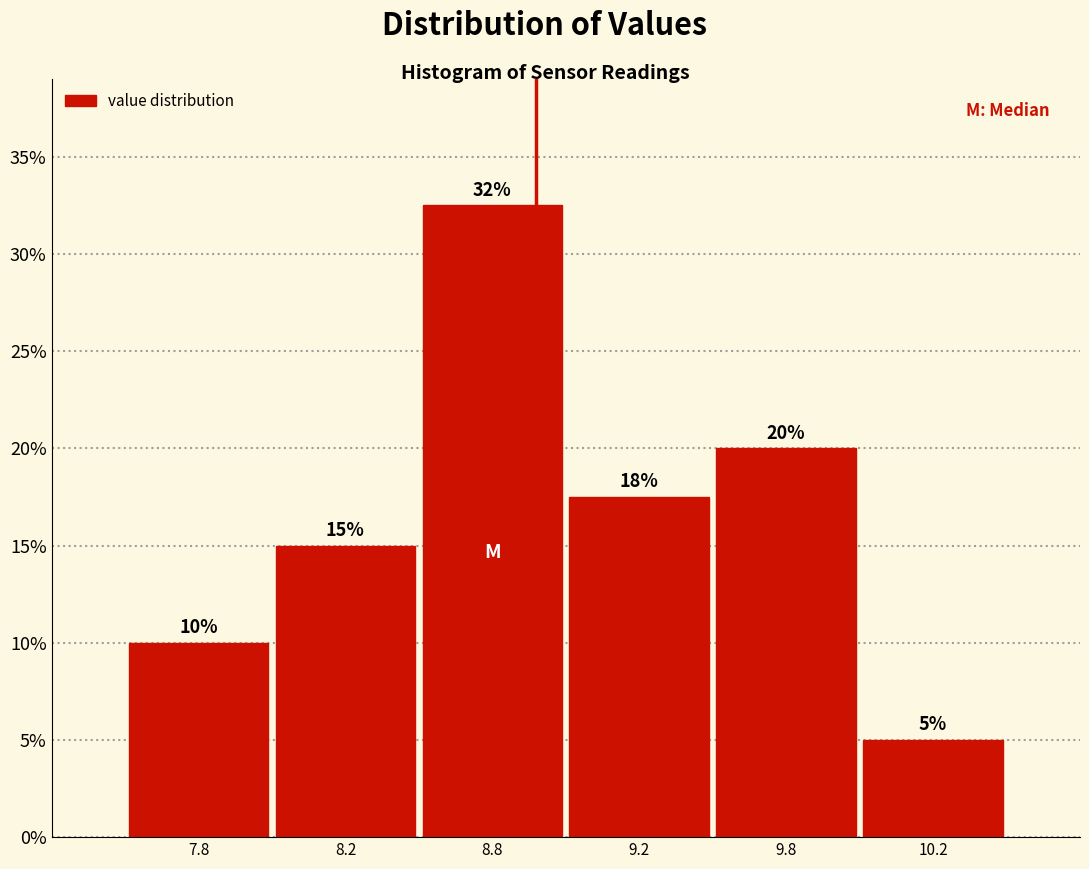

Where does the data first go above 17?

8.8